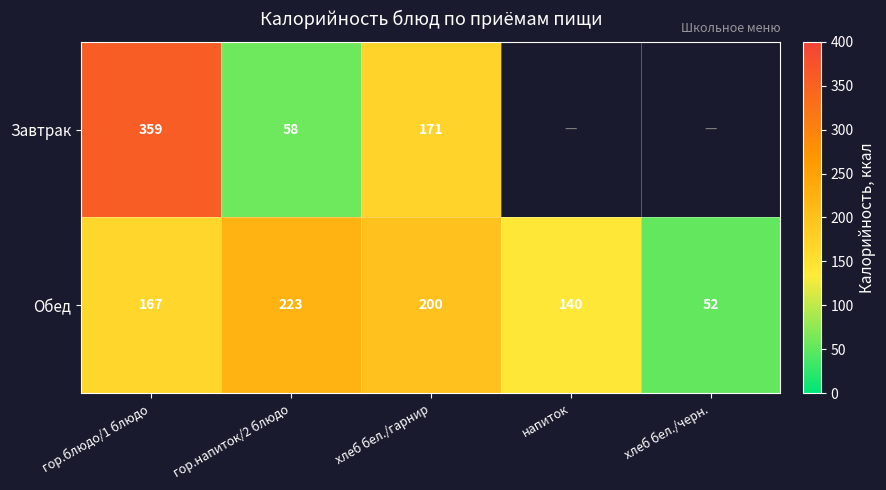

What is the sum of the Обед values at гор.блюдо/1 блюдо and напиток?

307